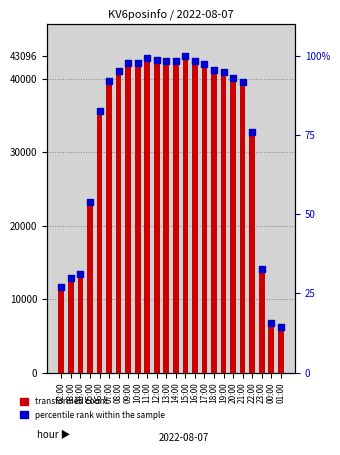

What is the total value across all series at 07:00?

39786.1